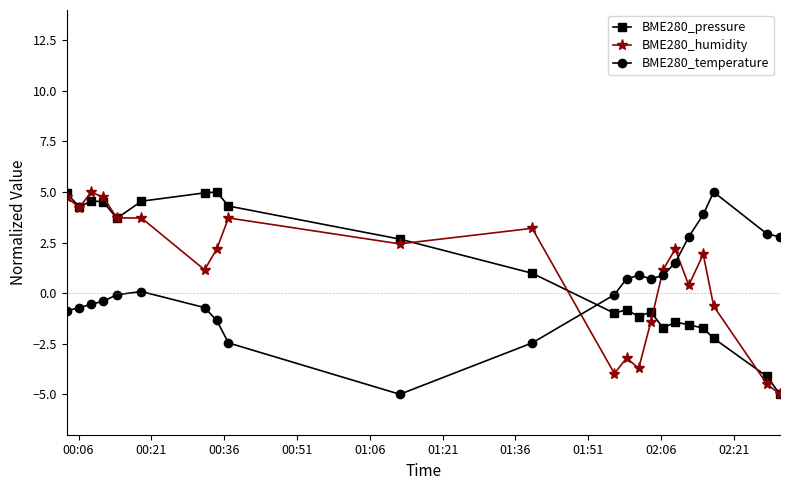

True or false: BME280_humidity has more than 0 points higher than both neighbors.

True